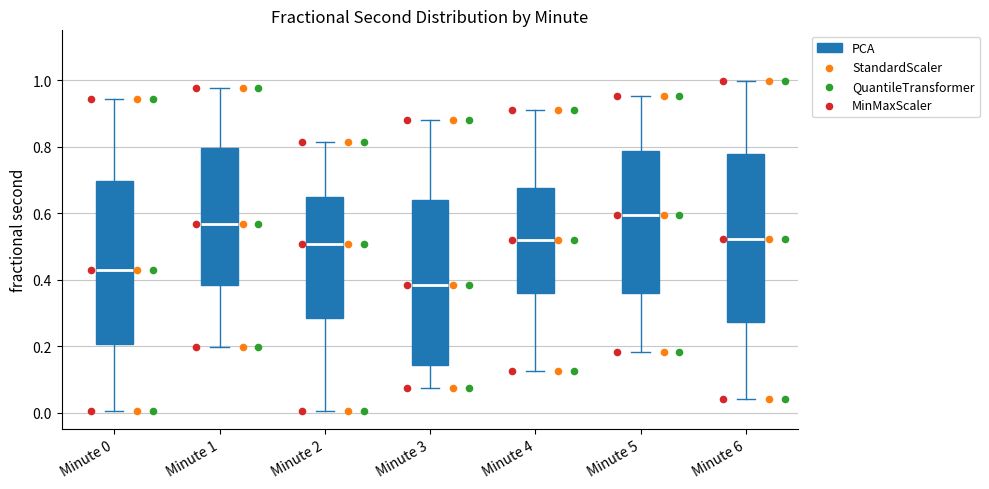

Reading left to right, read every box against the y-axis: the position of its median line, the range the box covers, and the ends of its whiskers. The values are not printed on the chart, so give them approximately, as read against the axis.

Minute 0: median 0.42, box 0.20 to 0.70, whiskers 0.00 to 0.94
Minute 1: median 0.56, box 0.38 to 0.80, whiskers 0.20 to 0.98
Minute 2: median 0.50, box 0.28 to 0.64, whiskers 0.00 to 0.82
Minute 3: median 0.38, box 0.14 to 0.64, whiskers 0.08 to 0.88
Minute 4: median 0.52, box 0.36 to 0.68, whiskers 0.12 to 0.90
Minute 5: median 0.60, box 0.36 to 0.78, whiskers 0.18 to 0.96
Minute 6: median 0.52, box 0.28 to 0.78, whiskers 0.04 to 1.00